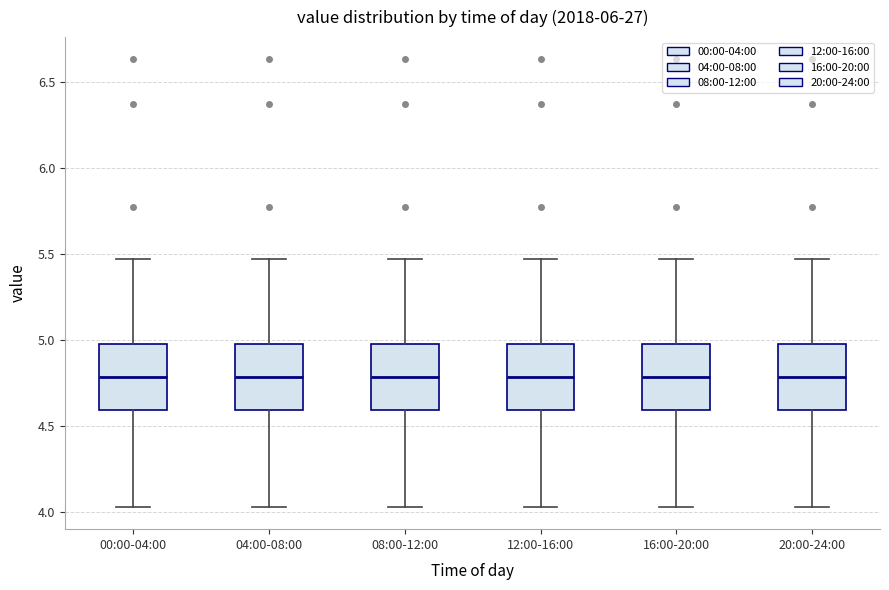

Where does the lower whisker of the box for 00:00-04:00 end on the y-axis? The values are not printed on the chart, so give them approximately, as read against the axis.

4.05